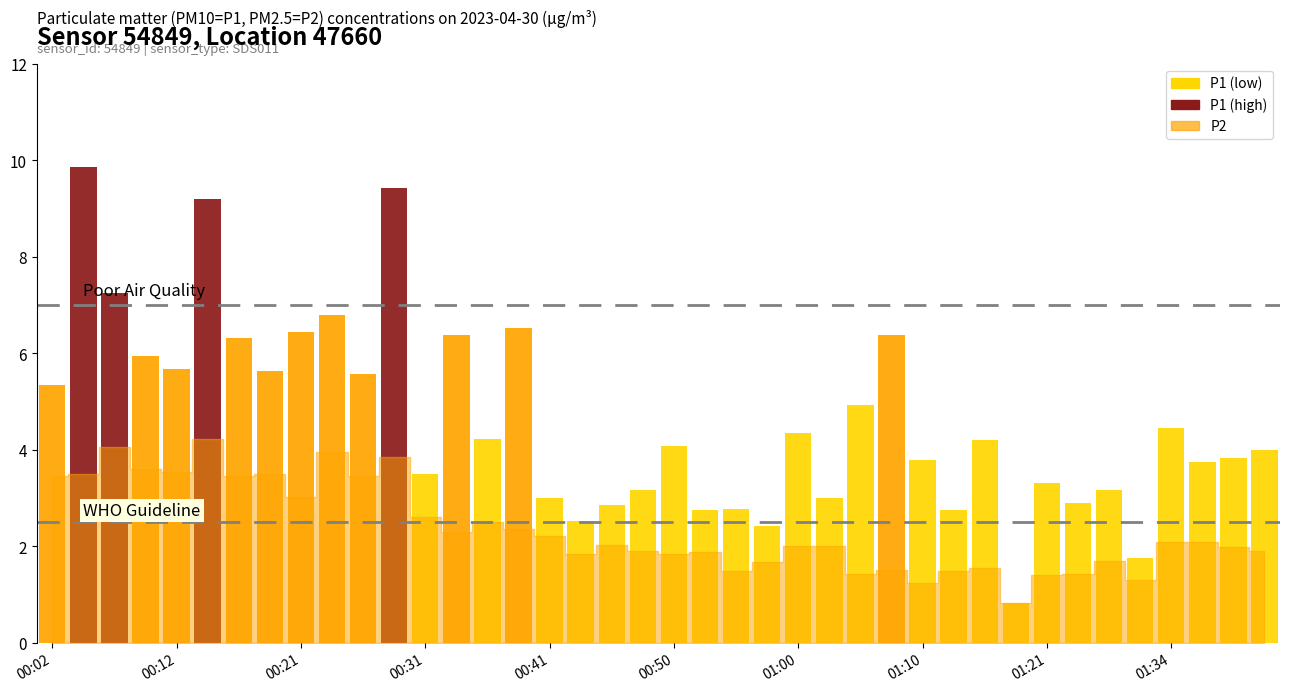

Where does the P2 series first go above 2?

00:02